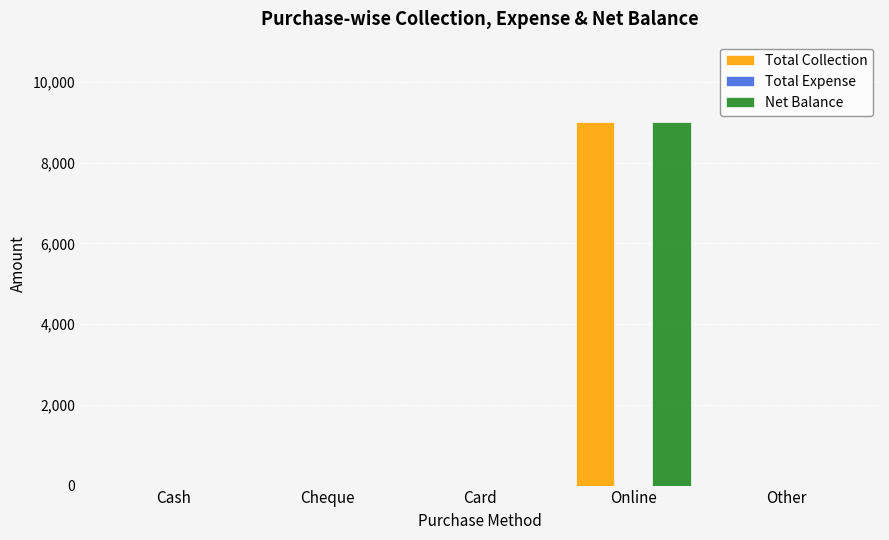

At which category is the sum across all series the highest?

Online